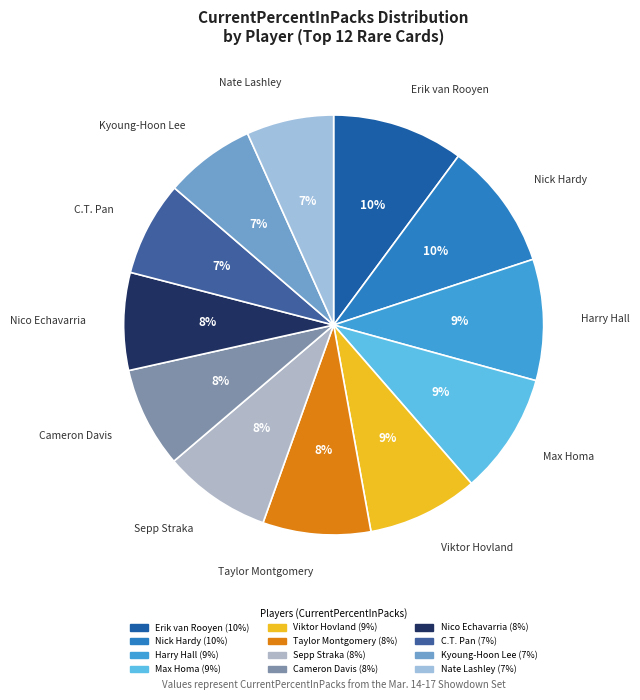

Combined, do Kyoung-Hoon Lee and Sepp Straka account for over 50%?

No